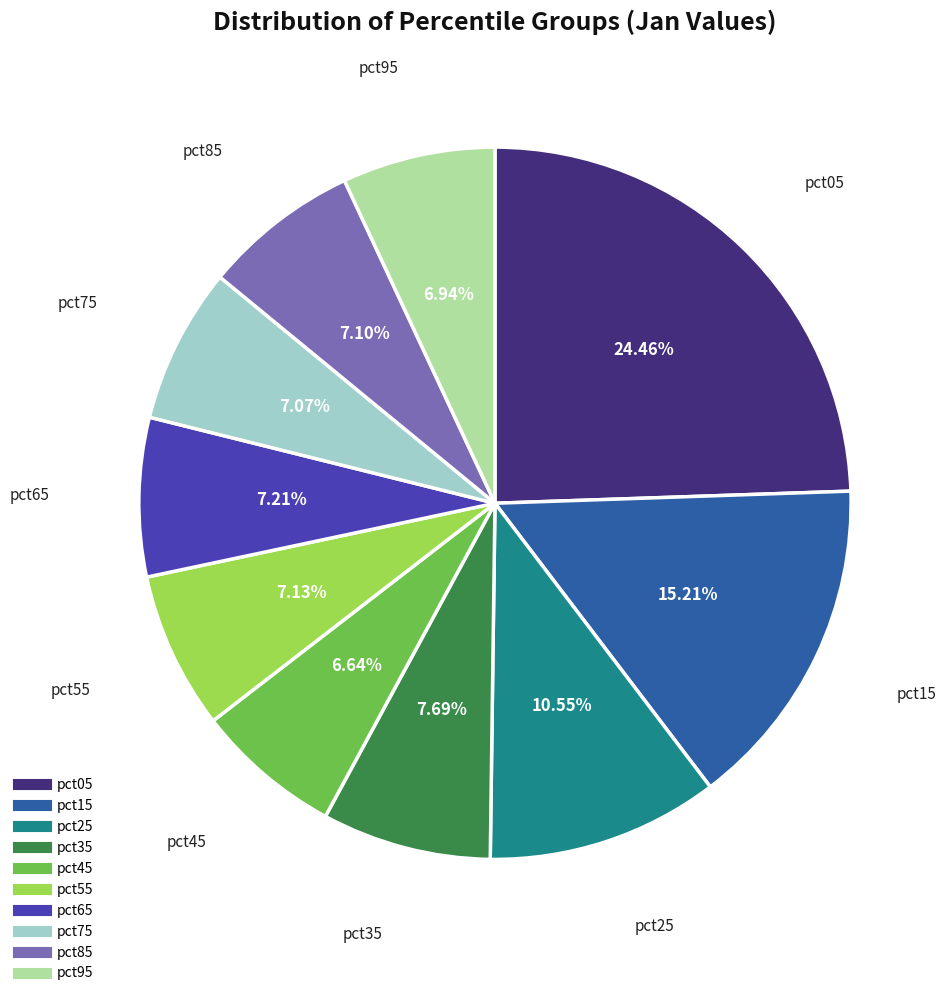

How many segments does this pie chart have?

10